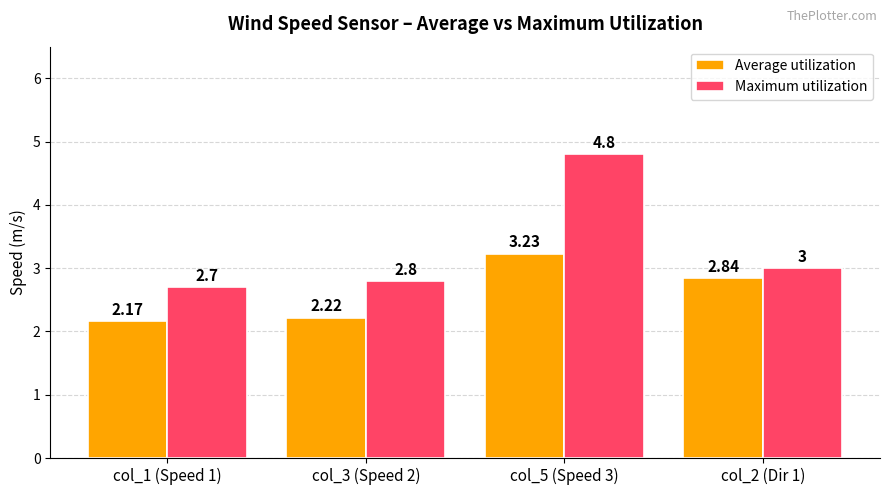

What is the difference between the highest and lowest values at col_1 (Speed 1)?

0.5